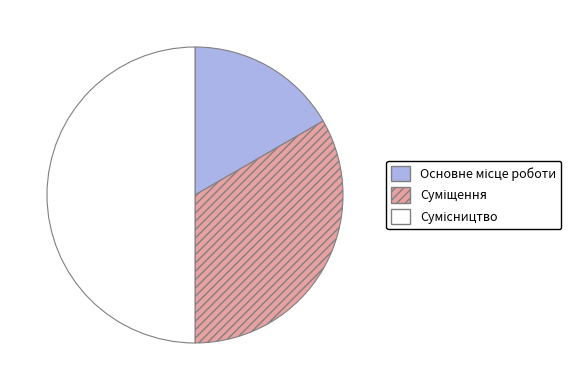

Which slice is the smallest?

Основне місце роботи